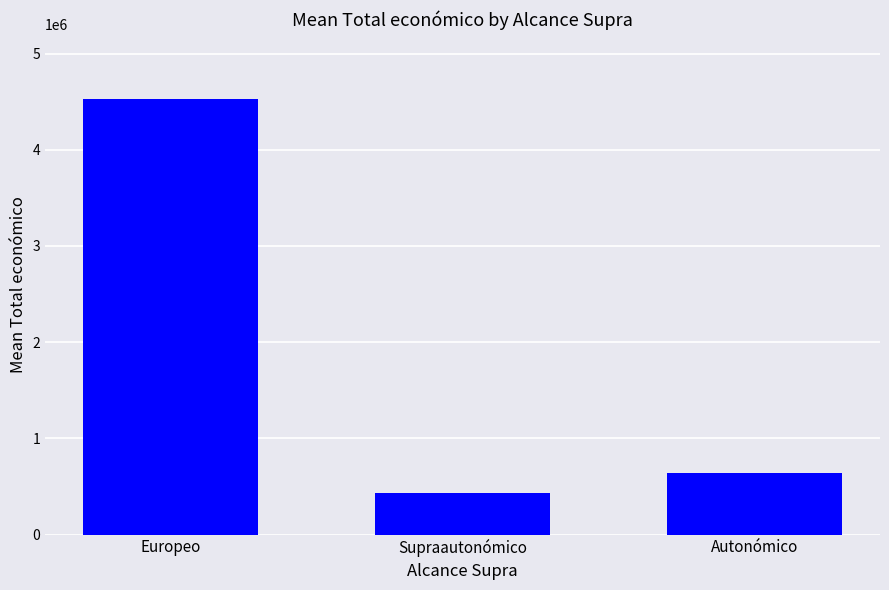

Which label corresponds to the smallest value in the chart?

Supraautonómico